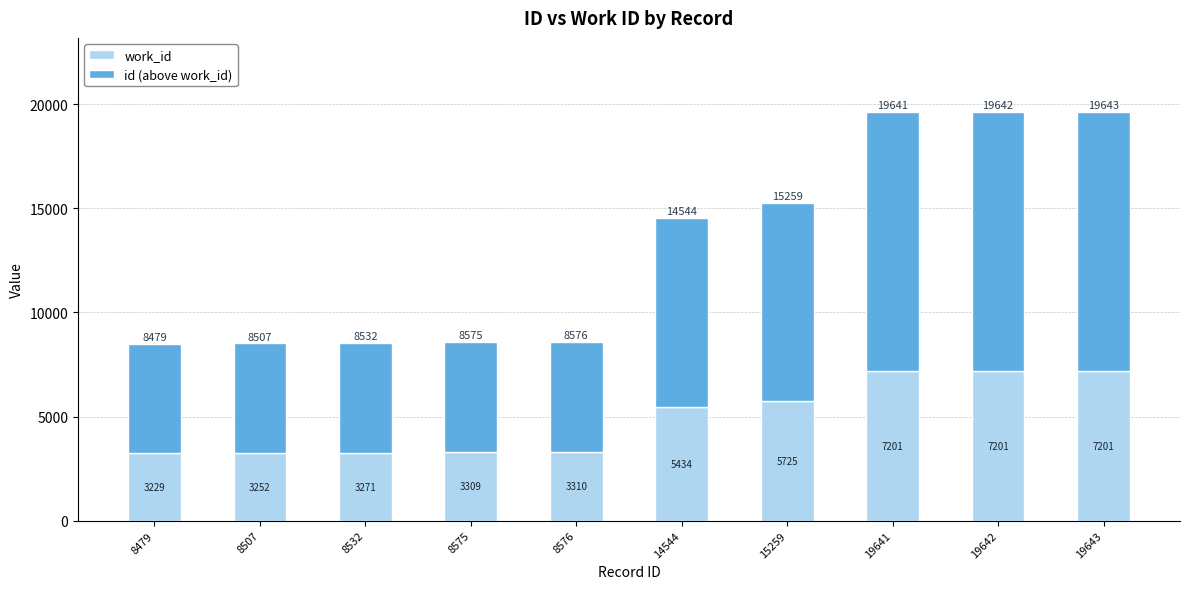

Read the work_id value at 8575, to the nearest 50.

3300